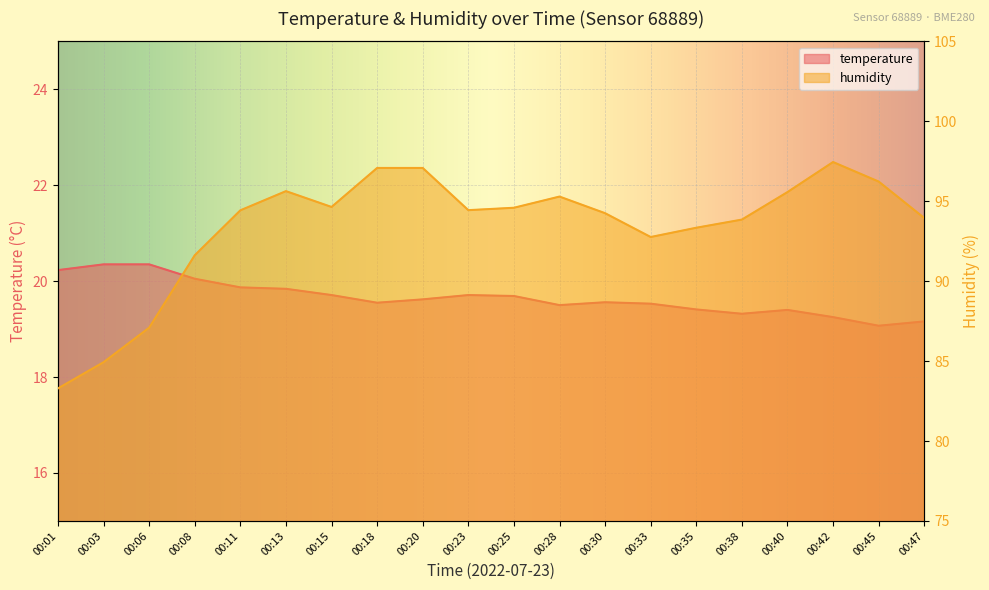

Which category has the highest value across all series?

00:42